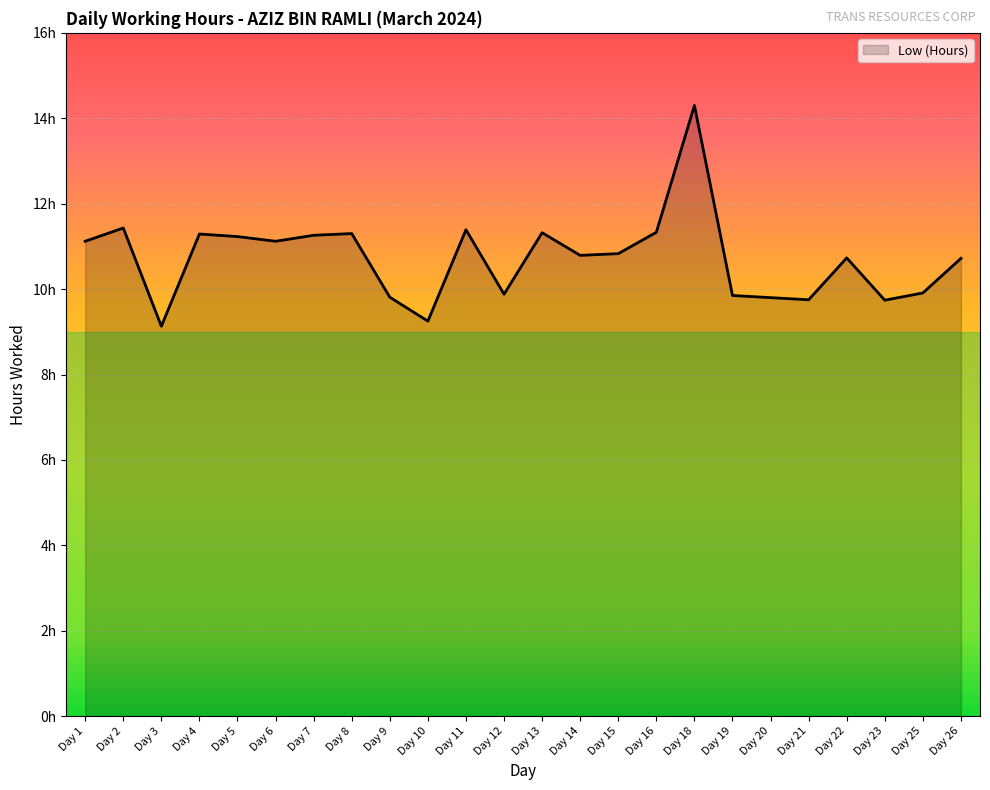

List the labels in order of value, smallest first.

Day 3, Day 10, Day 23, Day 21, Day 20, Day 9, Day 19, Day 12, Day 25, Day 26, Day 22, Day 14, Day 15, Day 1, Day 6, Day 5, Day 7, Day 4, Day 8, Day 13, Day 16, Day 11, Day 2, Day 18